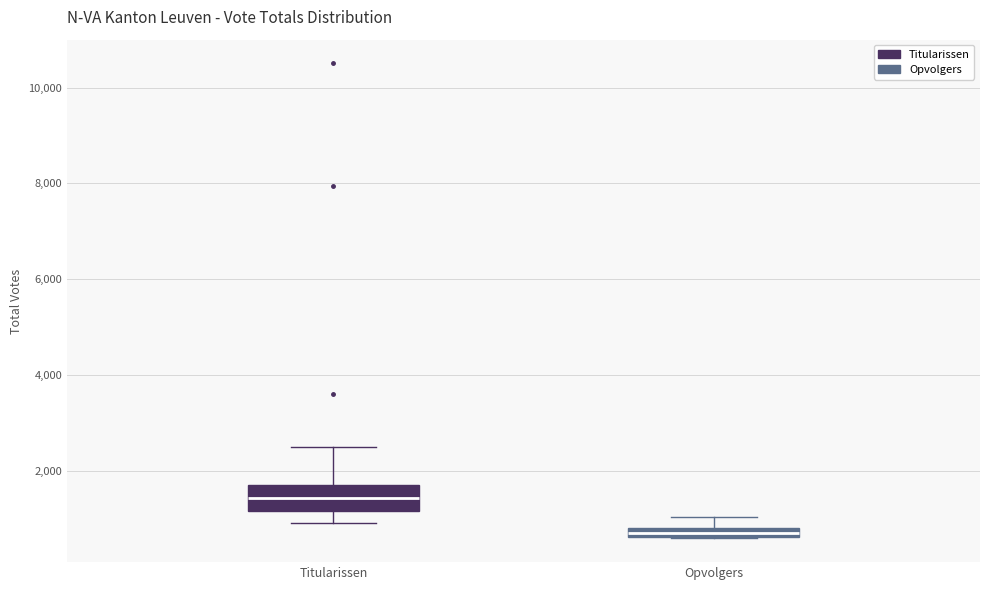

Where is the lower edge of the box for Opvolgers on the y-axis? The values are not printed on the chart, so give them approximately, as read against the axis.

600